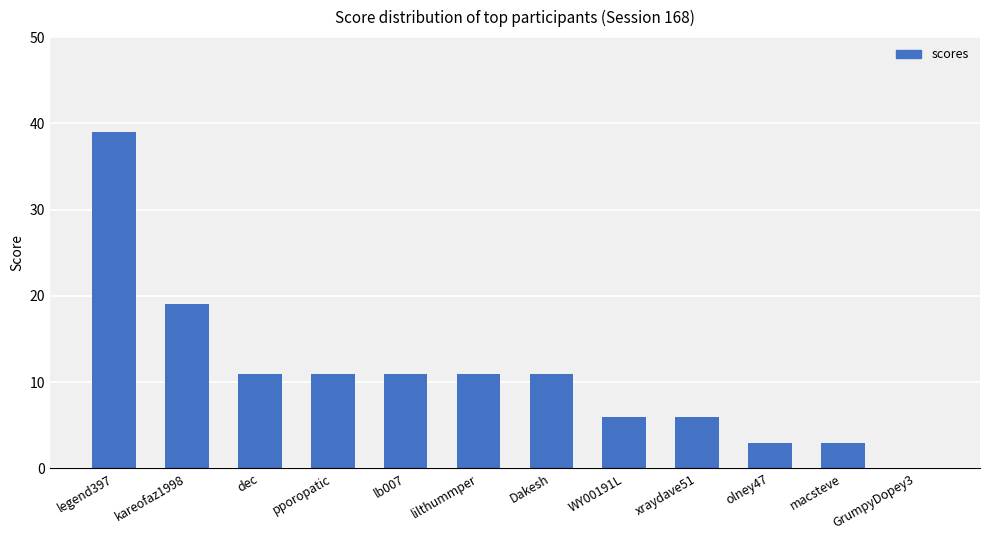

Count the number of data series in this chart.

1